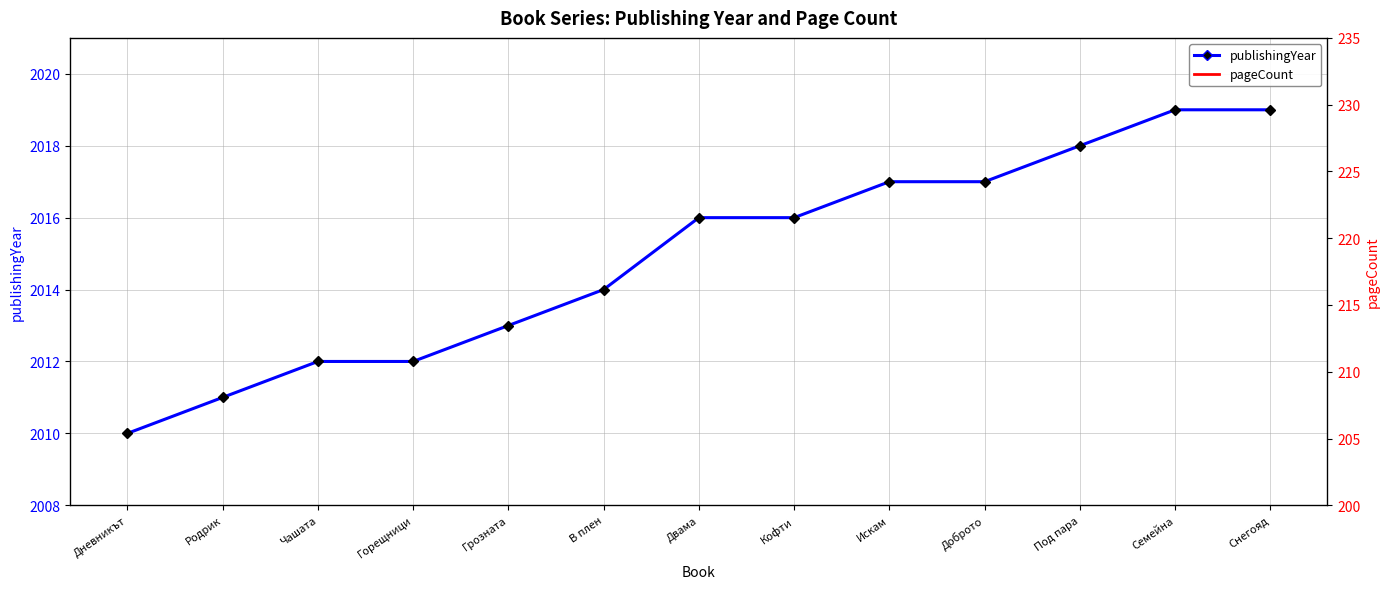

Count the number of data series in this chart.

2